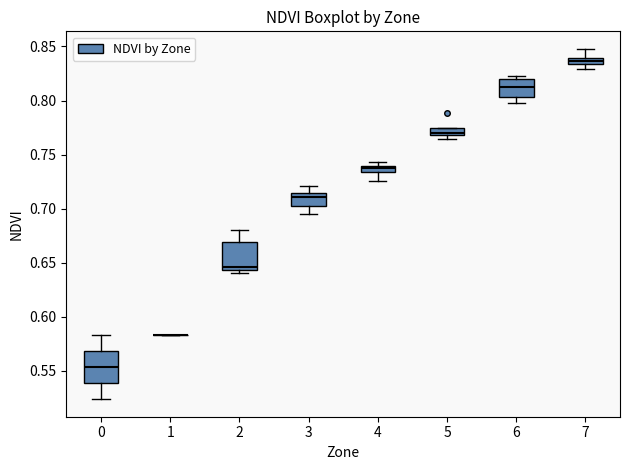

Where does the lower whisker of the box at x = 6 end on the y-axis? The values are not printed on the chart, so give them approximately, as read against the axis.

0.795